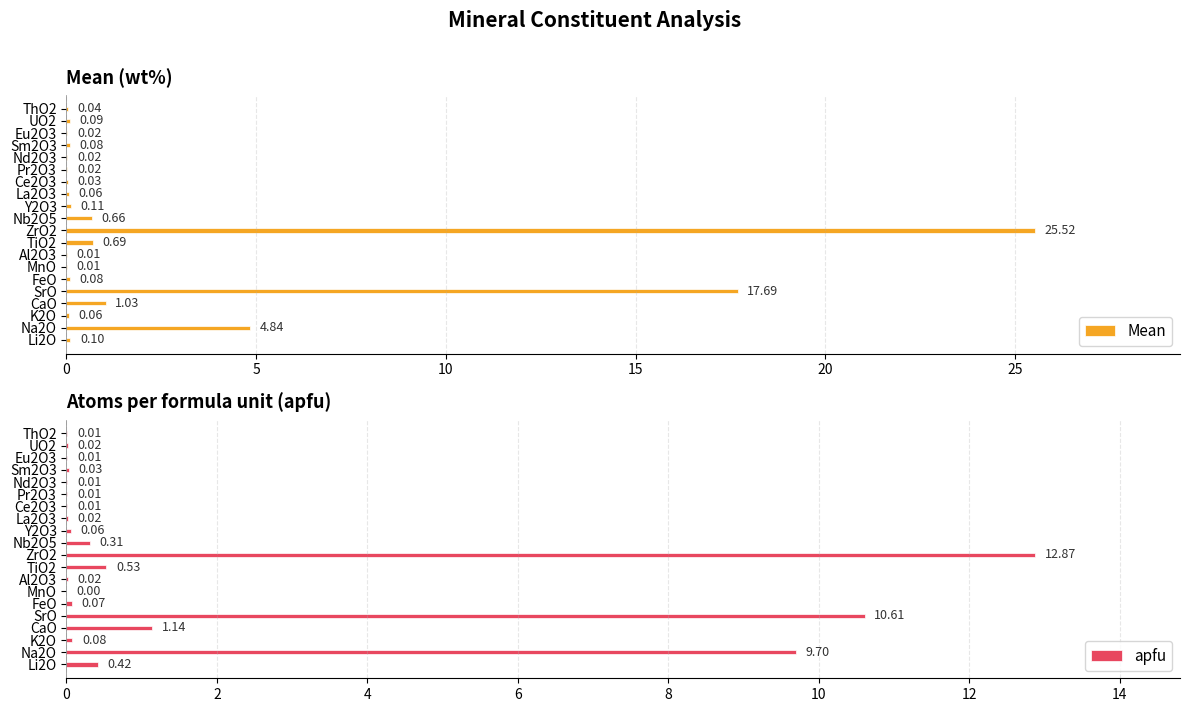

List the series in order of their overall mean, lowest first.

apfu, Mean